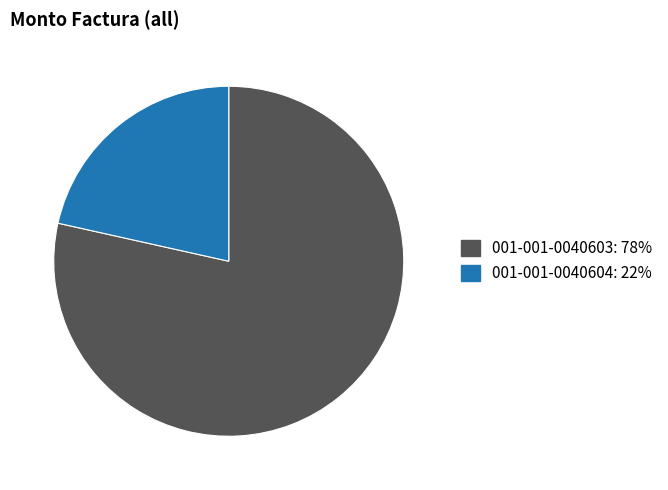

Rank the categories by value from lowest to highest.

001-001-0040604, 001-001-0040603